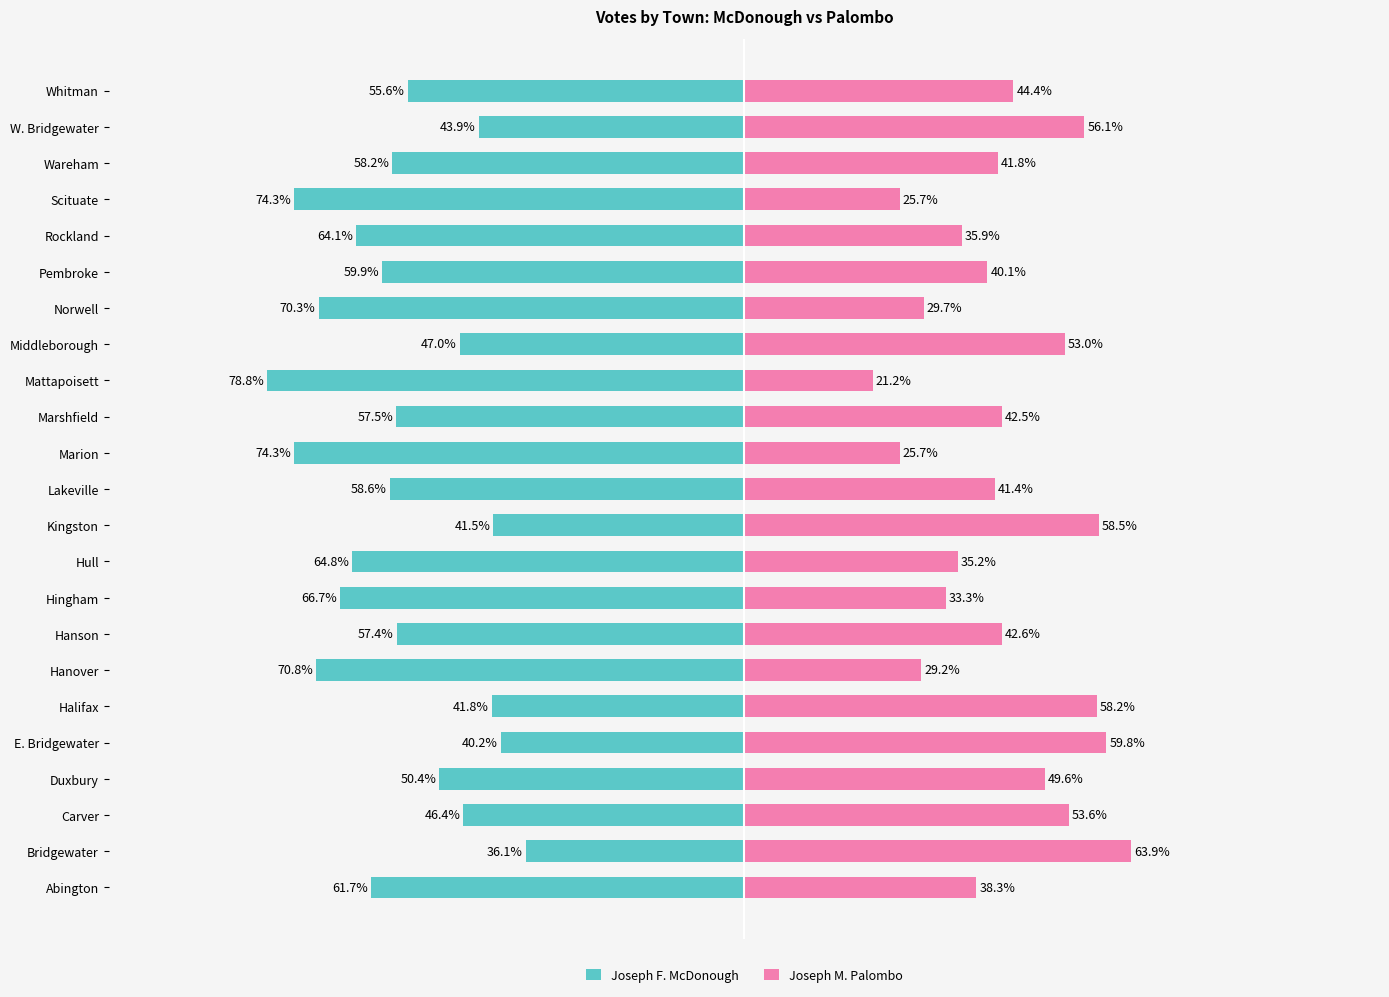

Which series has the widest spread of values?

Joseph F. McDonough